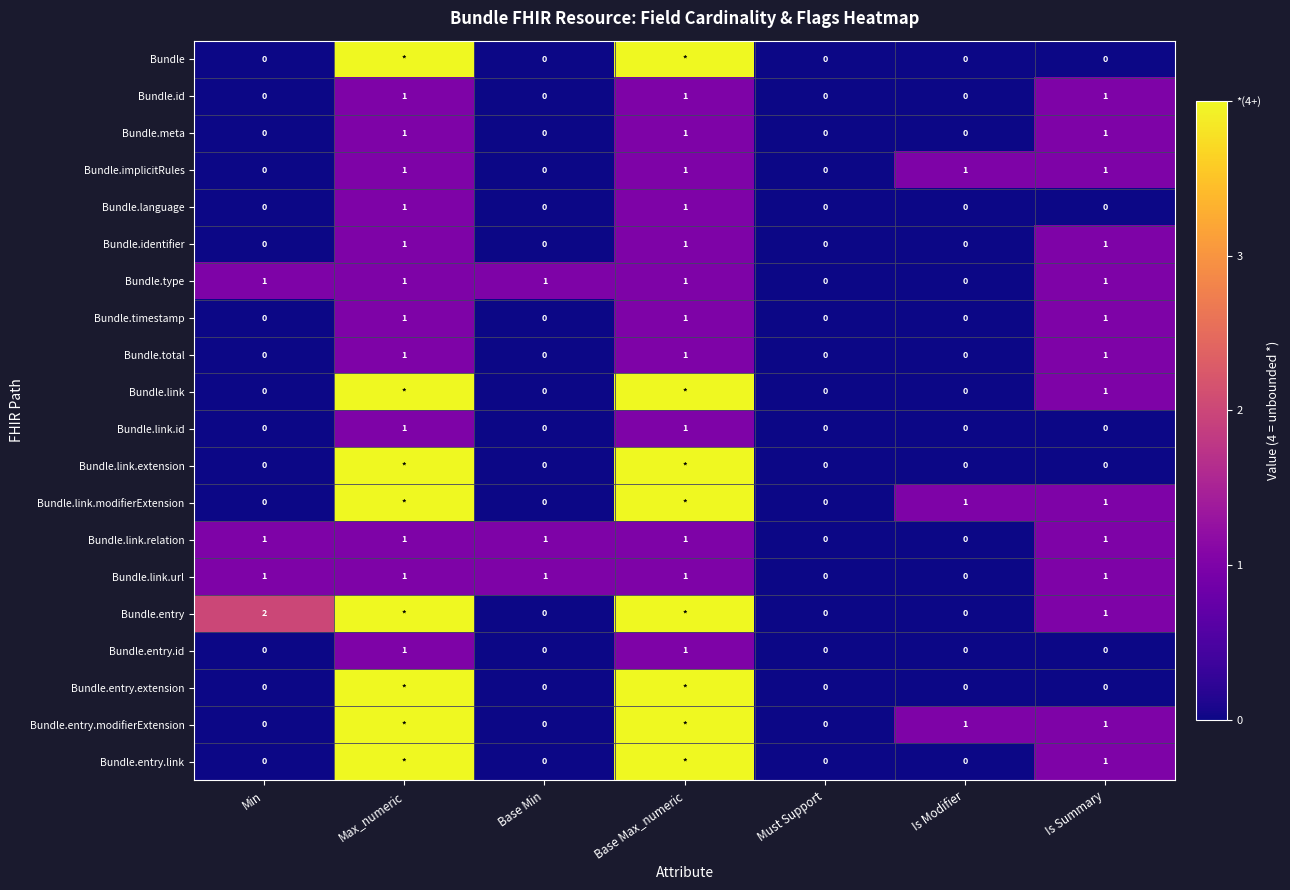

The value of Bundle.entry.id at Max_numeric is 1. True or false?

True